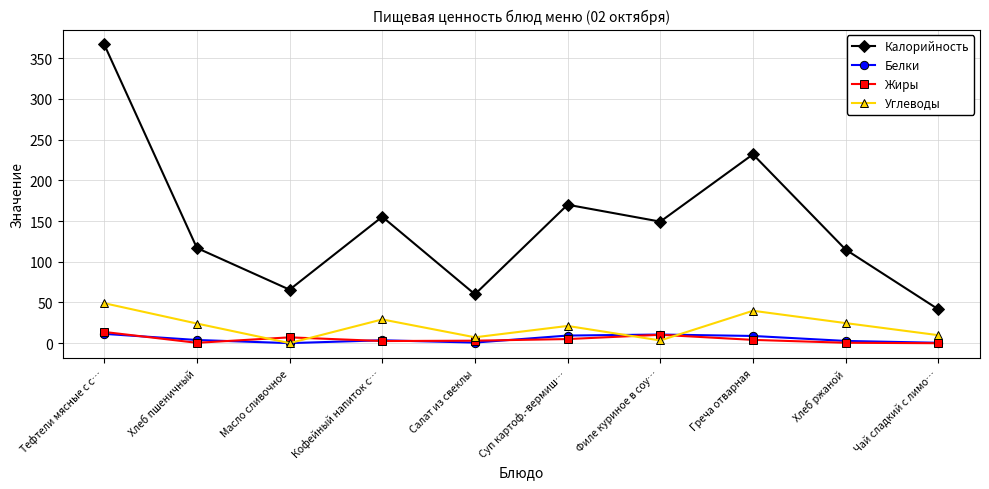

Is this an area chart (filled region under the line)?

No